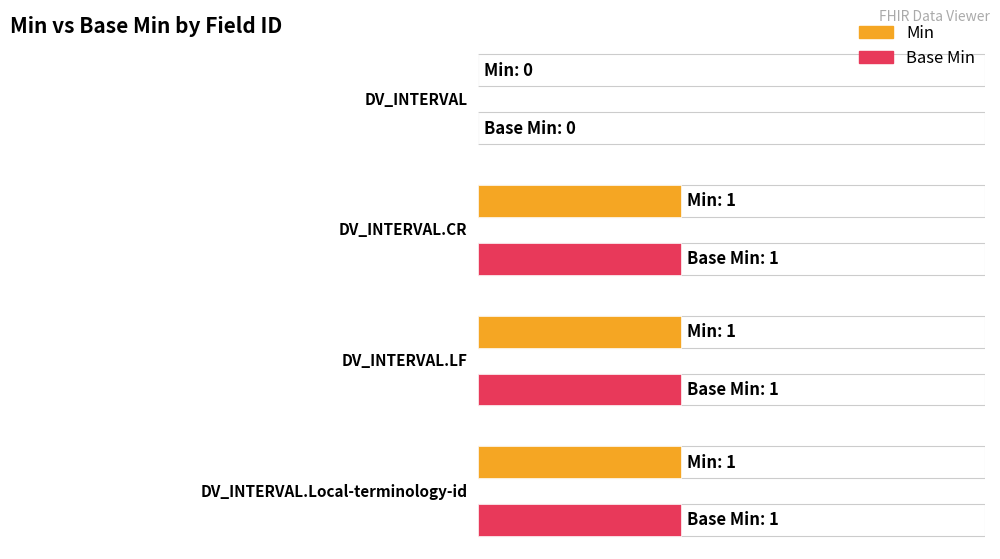

What is the maximum value for Base Min?

1